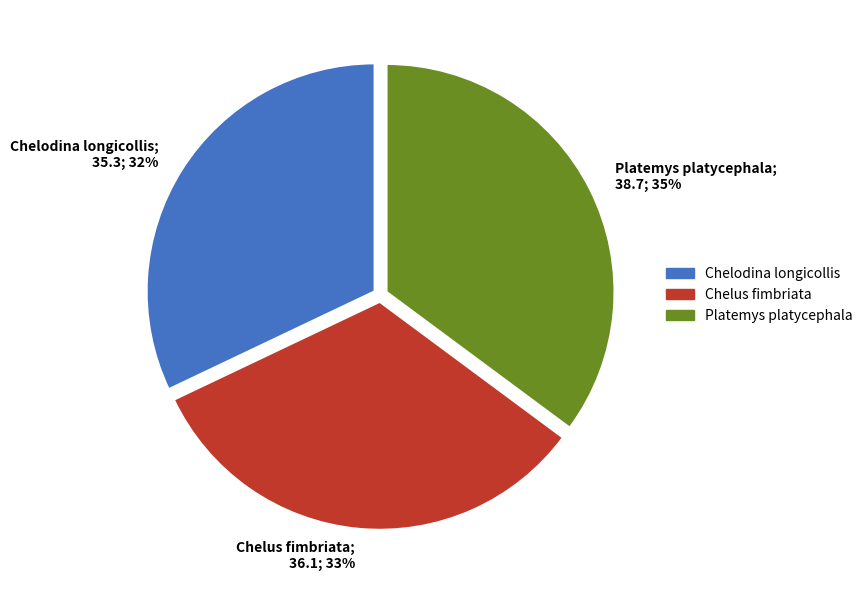

Is there any slice that represents more than half of the pie?

No